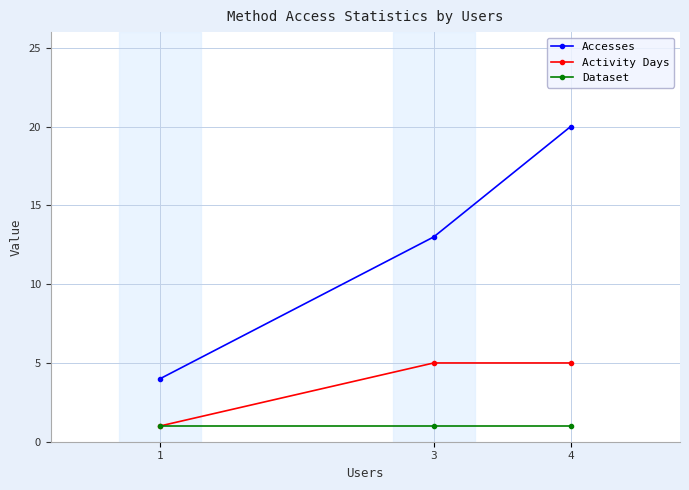

Which series changed the most between 4 and 1?

Accesses